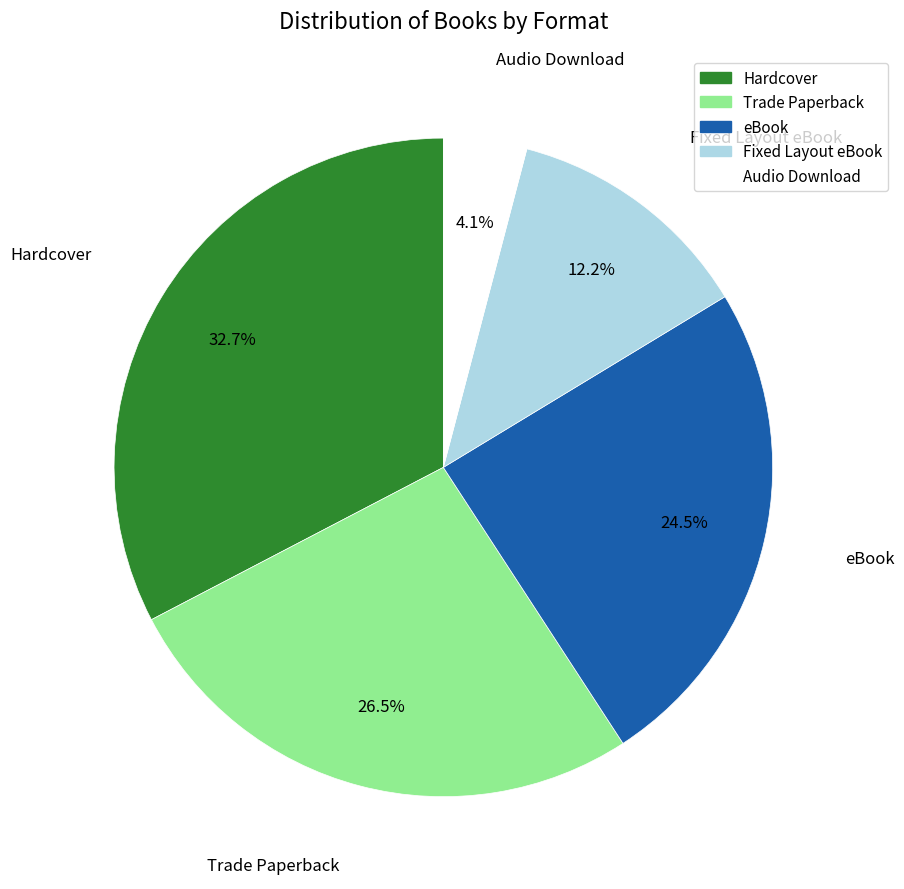

To the nearest percent, what is the difference between the largest and smallest slice percentages?

29%